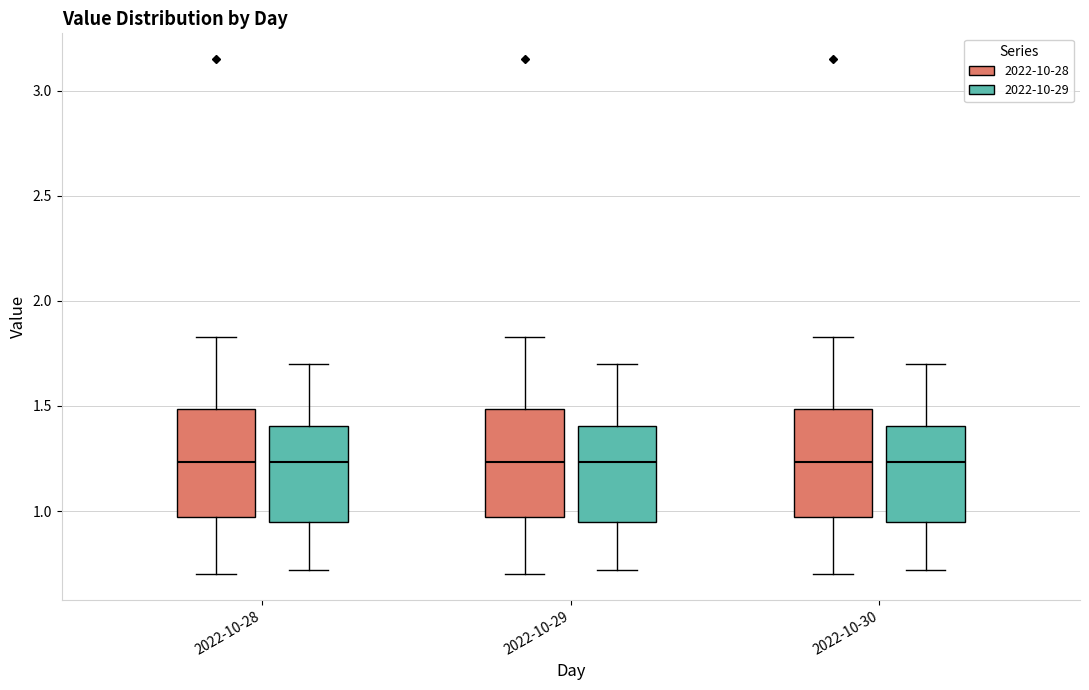

Where does the lower whisker of the box for 2022-10-29 (2022-10-28) end on the y-axis? The values are not printed on the chart, so give them approximately, as read against the axis.

0.70